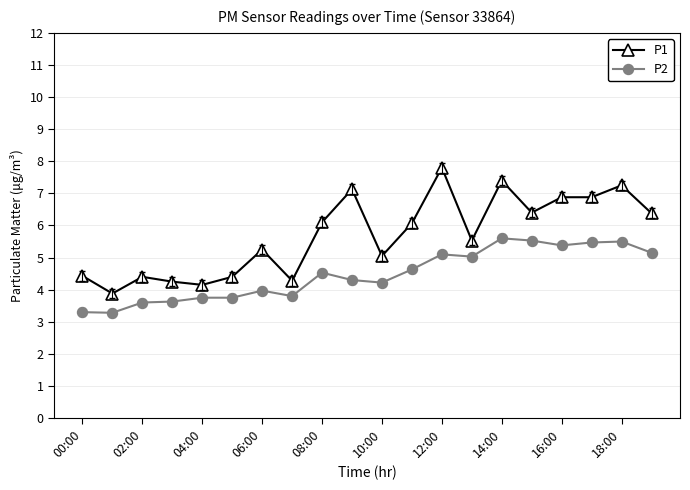

Does the chart display data point markers on the line(s)?

Yes